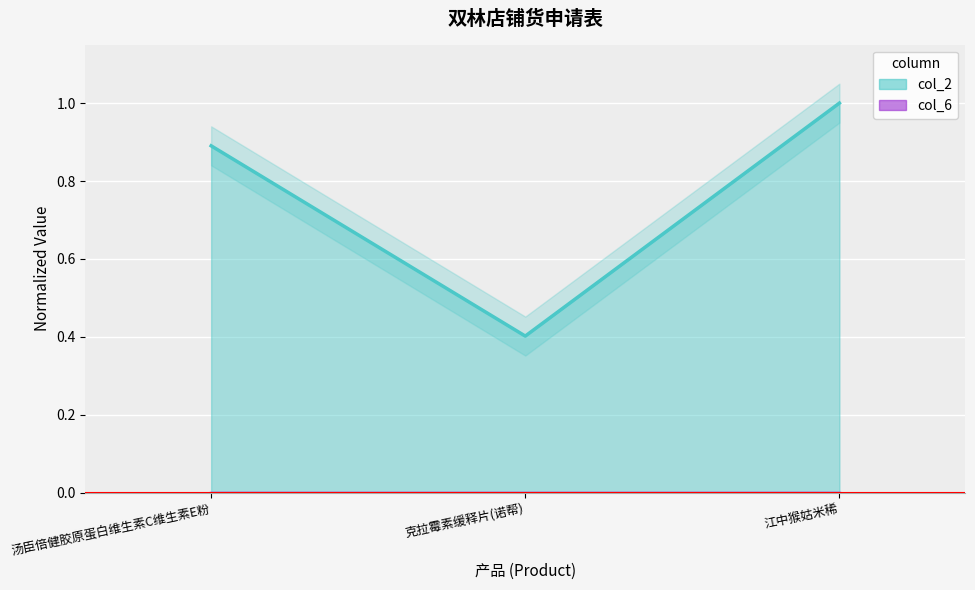

True or false: the data shows 0.4 at 克拉霉素缓释片(诺帮).

True